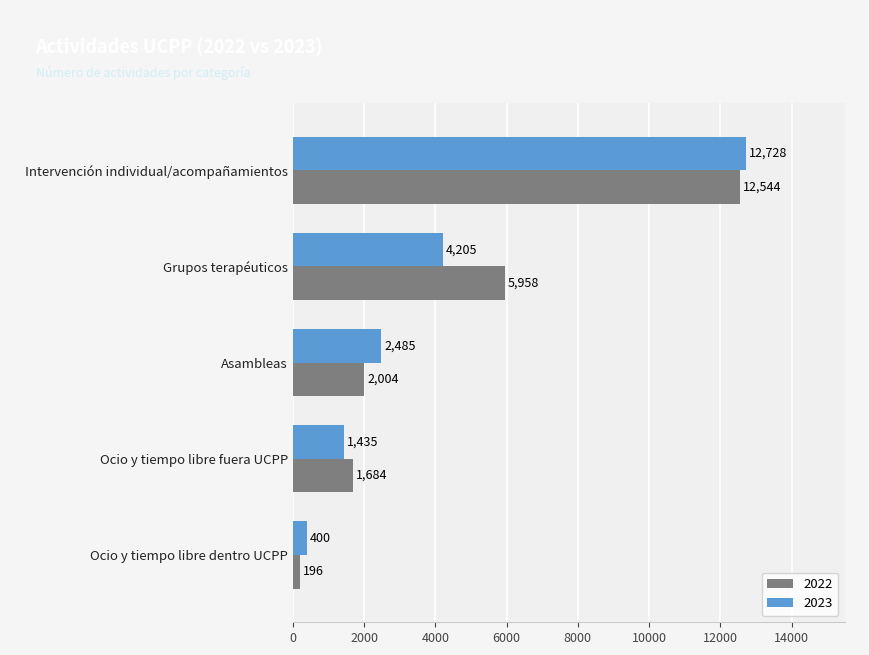

Rank the categories by 2023 value from lowest to highest.

Ocio y tiempo libre dentro UCPP, Ocio y tiempo libre fuera UCPP, Asambleas, Grupos terapéuticos, Intervención individual/acompañamientos